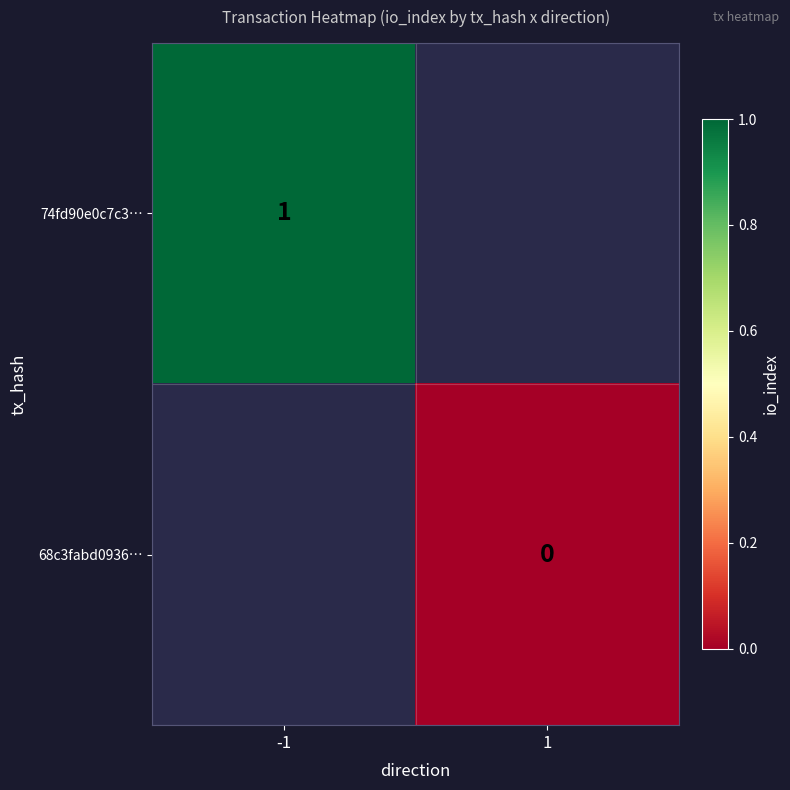

Is the value of 74fd90e0c7c3… at -1 greater than the value of 68c3fabd0936… at 1?

Yes